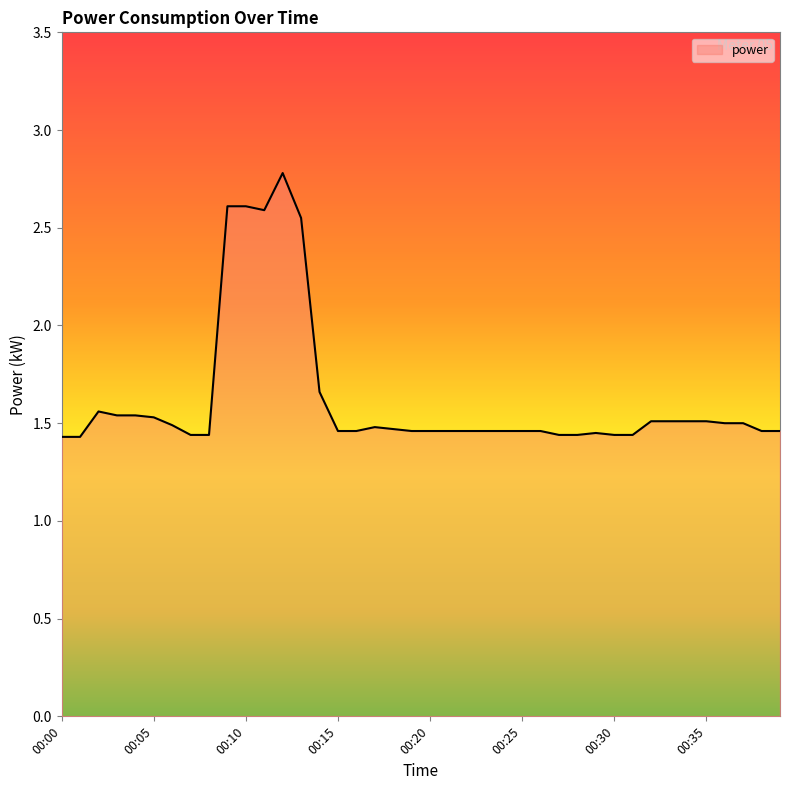

What is the greatest value displayed?

2.8